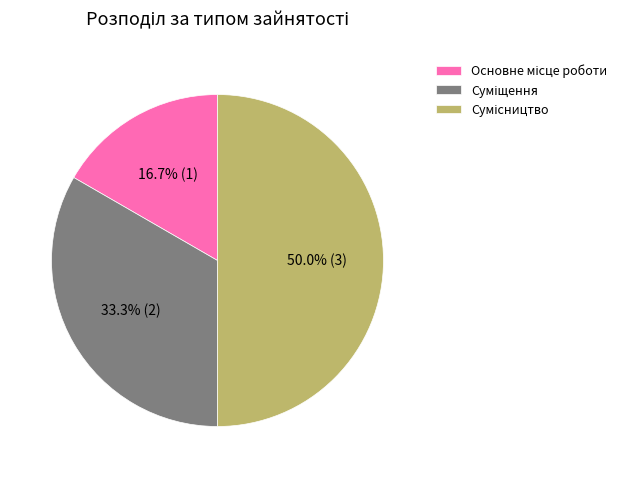

Which slice is the largest?

Сумісництво